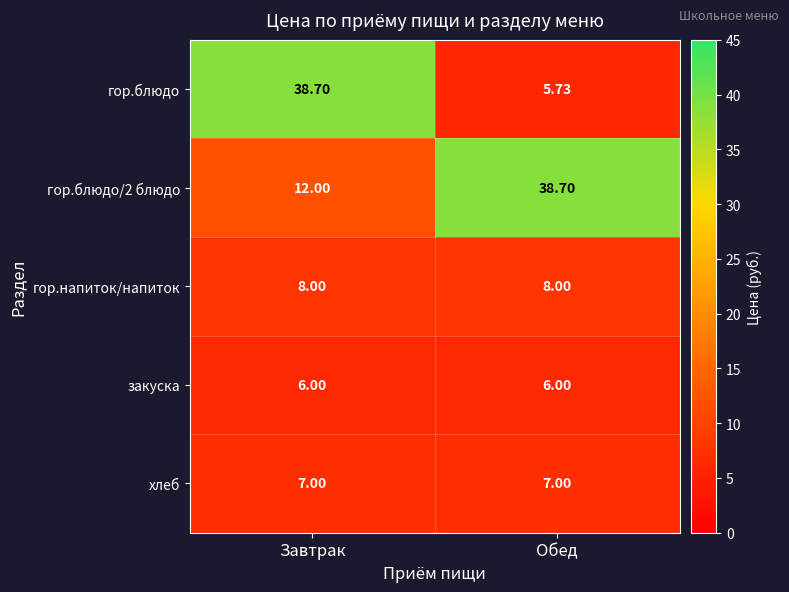

What is the spread (max minus min) of values at Обед?

33.0